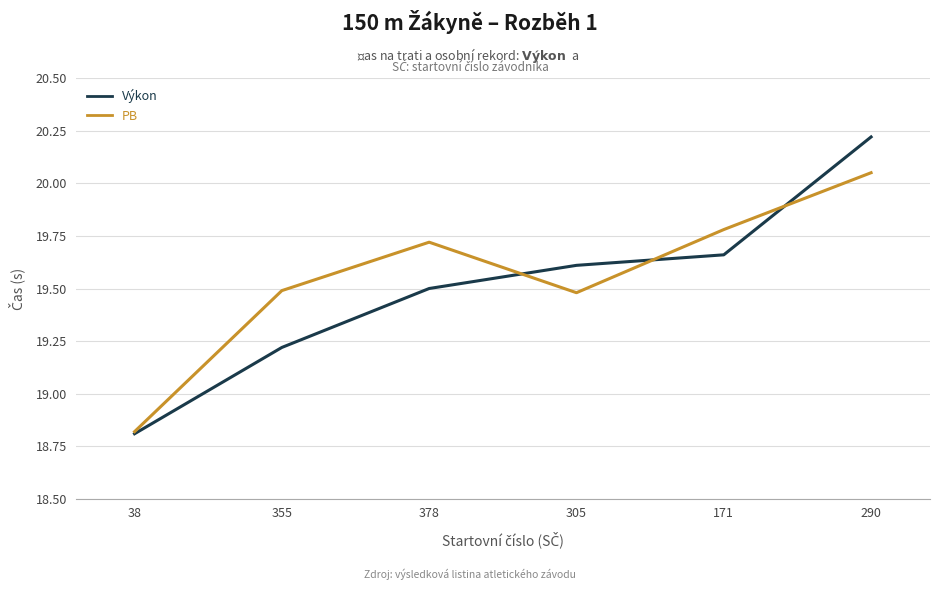

Rank the series at 305 from highest to lowest value.

Výkon, PB